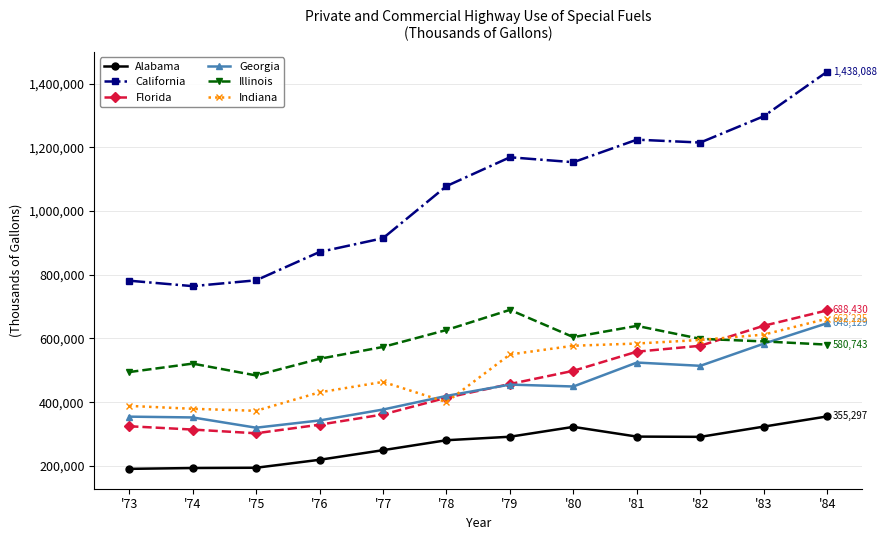

Where does the California series first go above 1153621?

'79